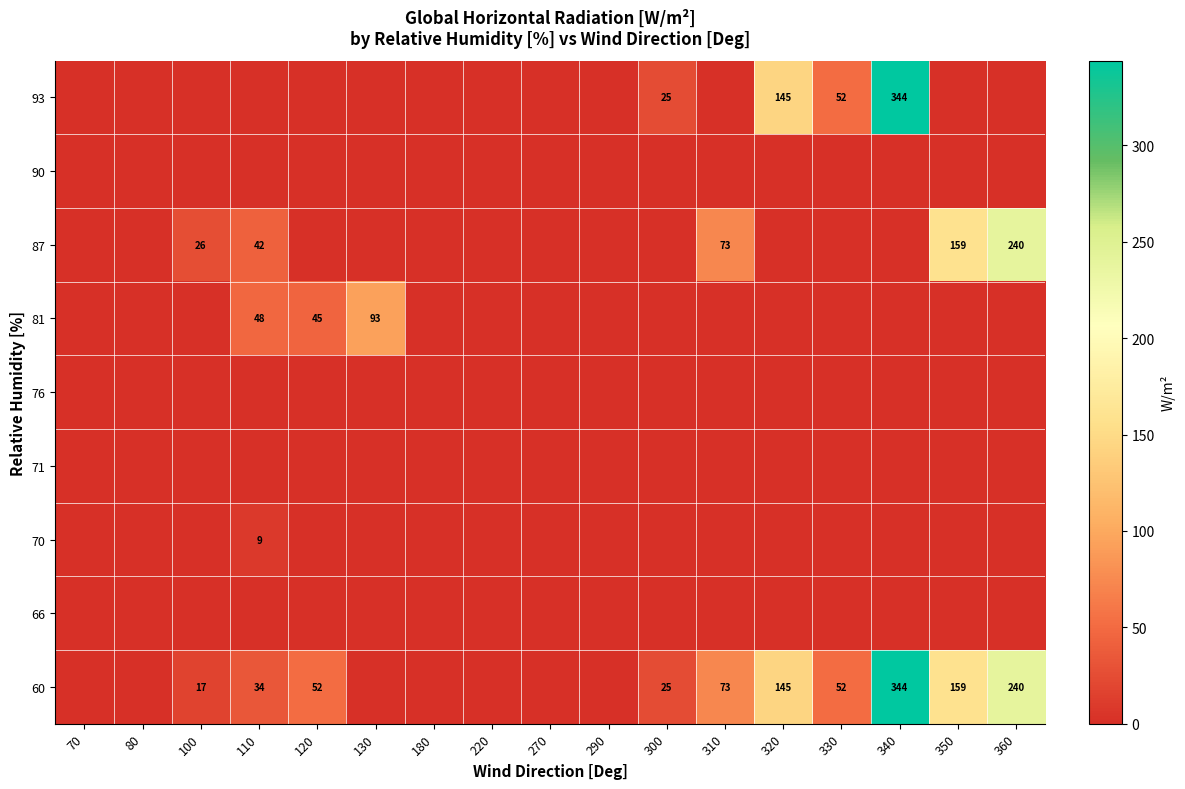

The 93 series shows 52 at 330. True or false?

True